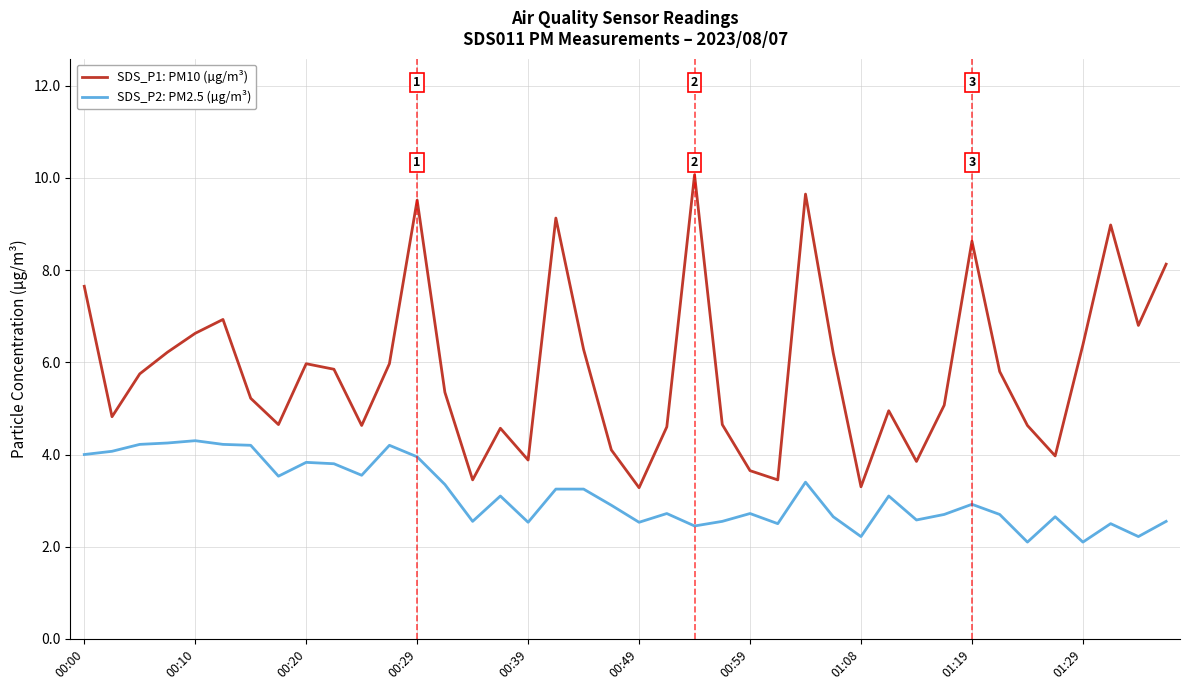

How many interior local valleys does the SDS_P1: PM10 (µg/m³) series have?

11